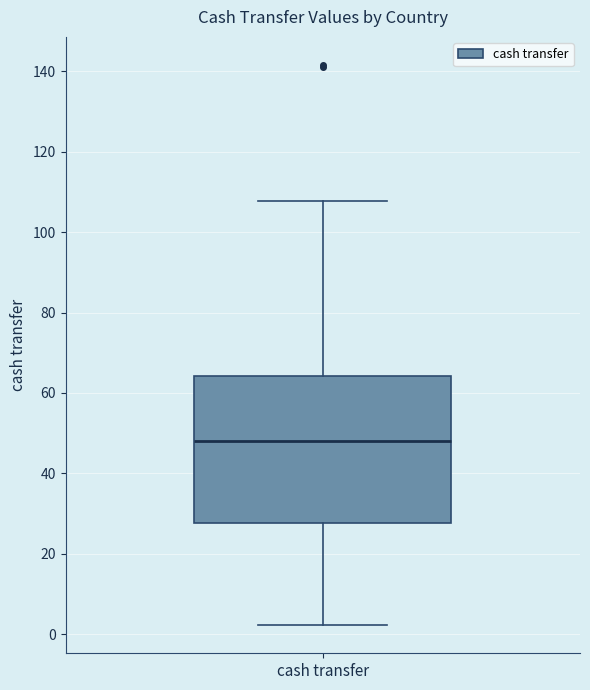

Read this box plot against the y-axis: the position of the median line, the range covered by the box, and the ends of both whiskers. The values are not printed on the chart, so give them approximately, as read against the axis.

median 48, box 28 to 64, whiskers 2 to 108